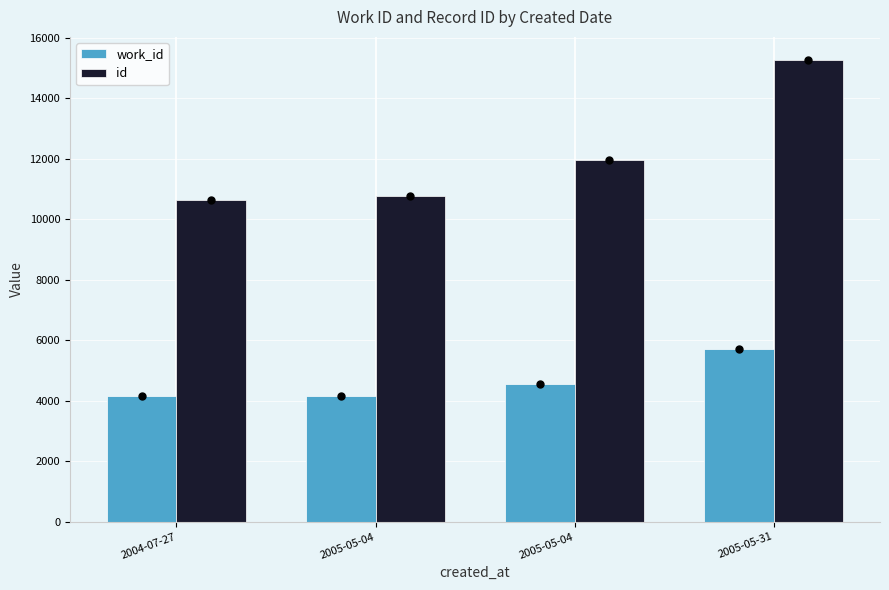

Reading left to right, list all the values displayed in this chart.

work_id: 2004-07-27=4141	2005-05-04=4171	2005-05-04=4555	2005-05-31=5726
id: 2004-07-27=10646	2005-05-04=10773	2005-05-04=11971	2005-05-31=15262